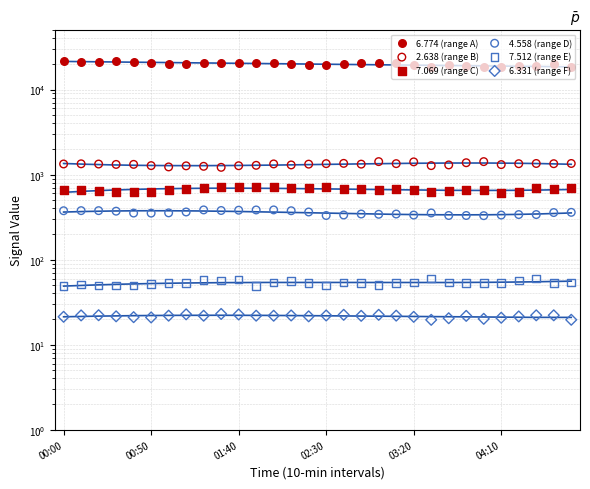

What are all the series names shown in the legend?

6.774 (range A), 2.638 (range B), 7.069 (range C), 4.558 (range D), 7.512 (range E), 6.331 (range F)